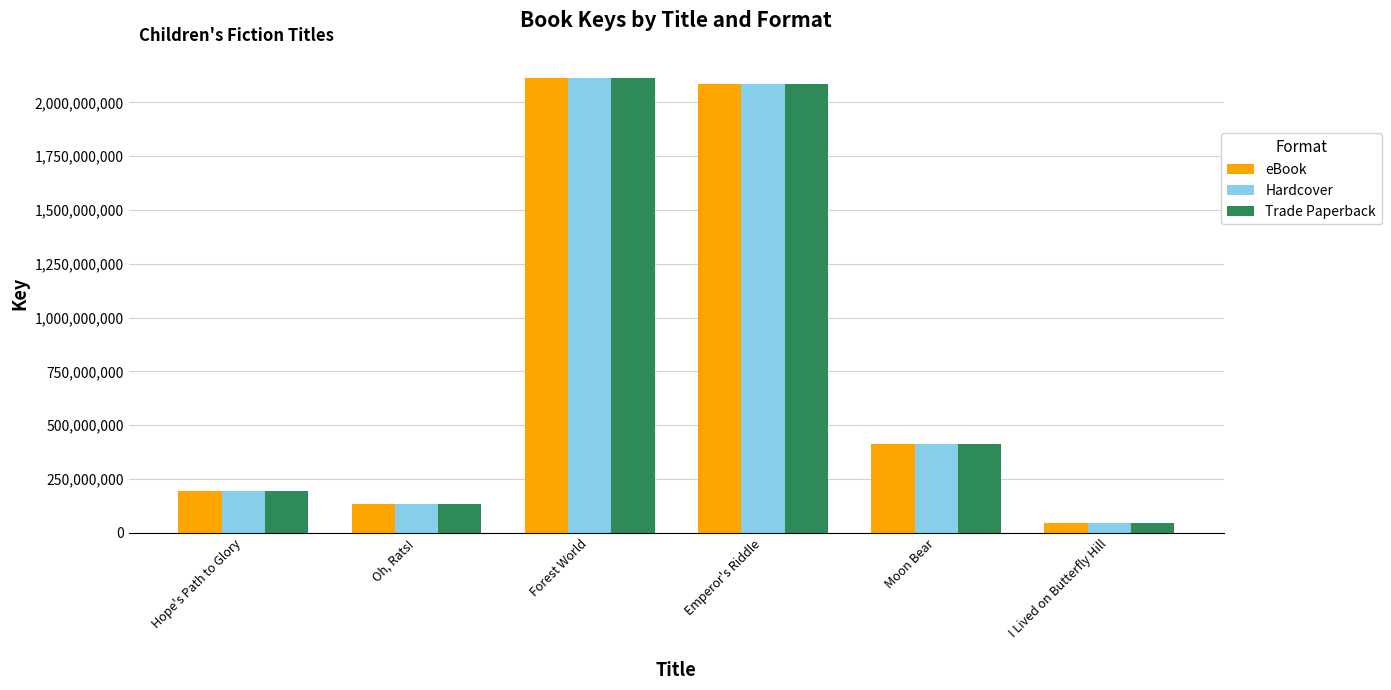

How many bars are there in each group?

3